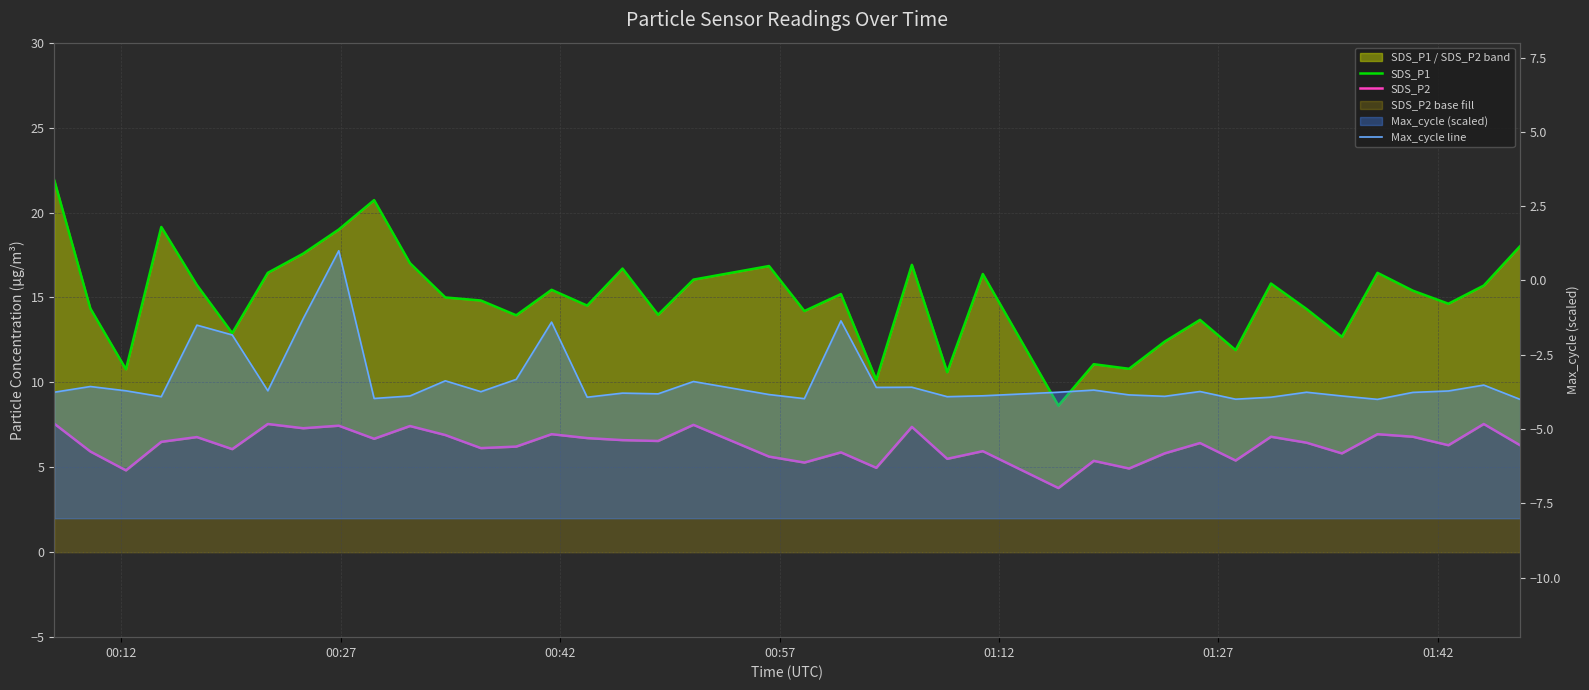

True or false: Max_cycle line and SDS_P2 cross at least once.

False